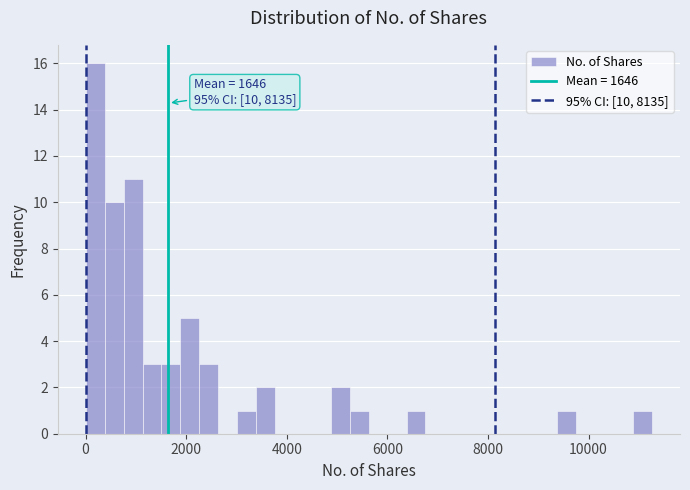

Read against the x-axis, roughly where is the centre of the tallest bar?

200